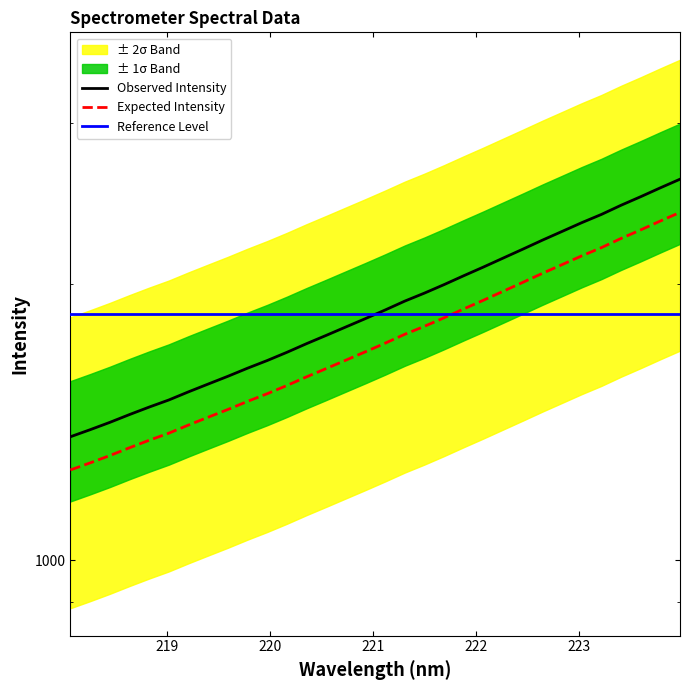

True or false: Expected Intensity and Observed Intensity cross at least once.

False